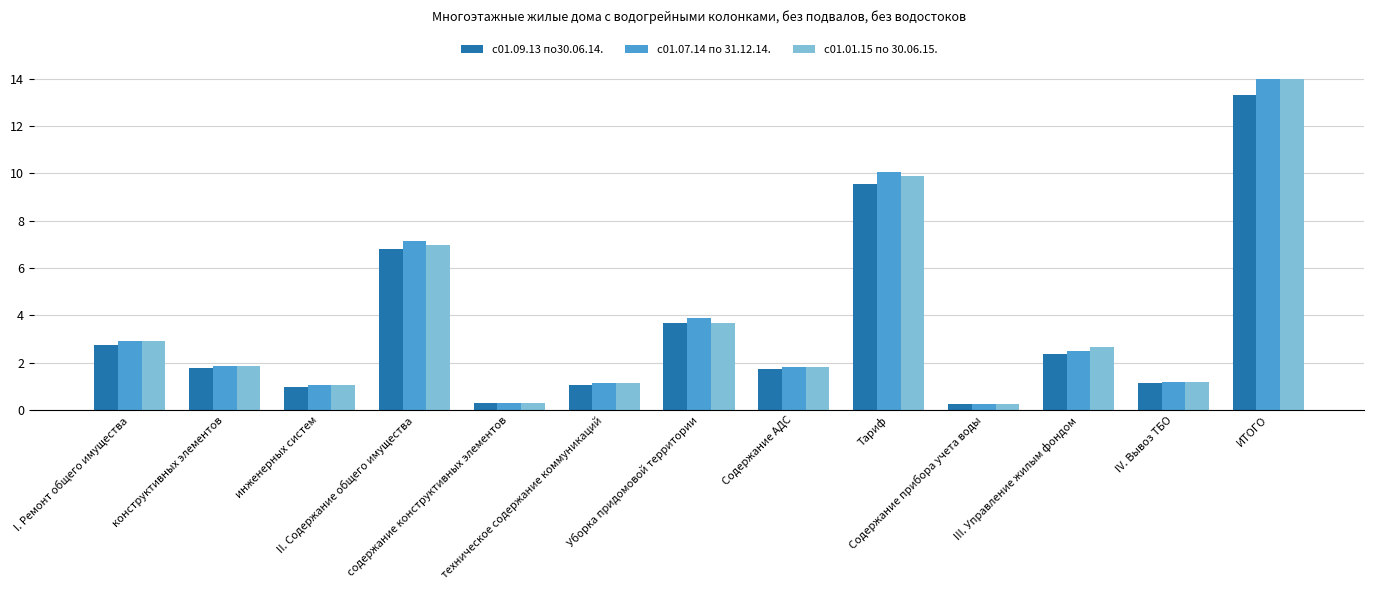

What is the label of the 9th bar from the left?

Тариф